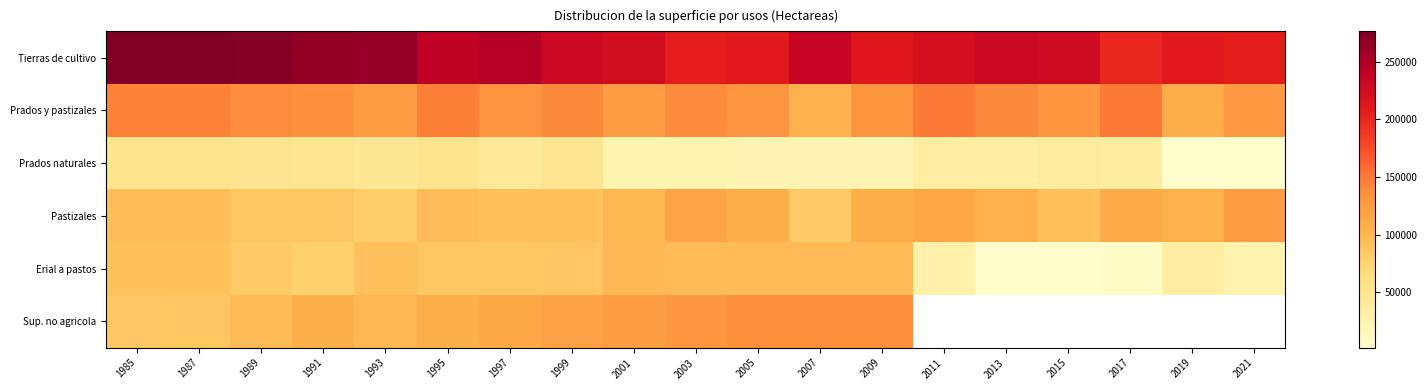

What is the minimum value for Pastizales?

80224.0